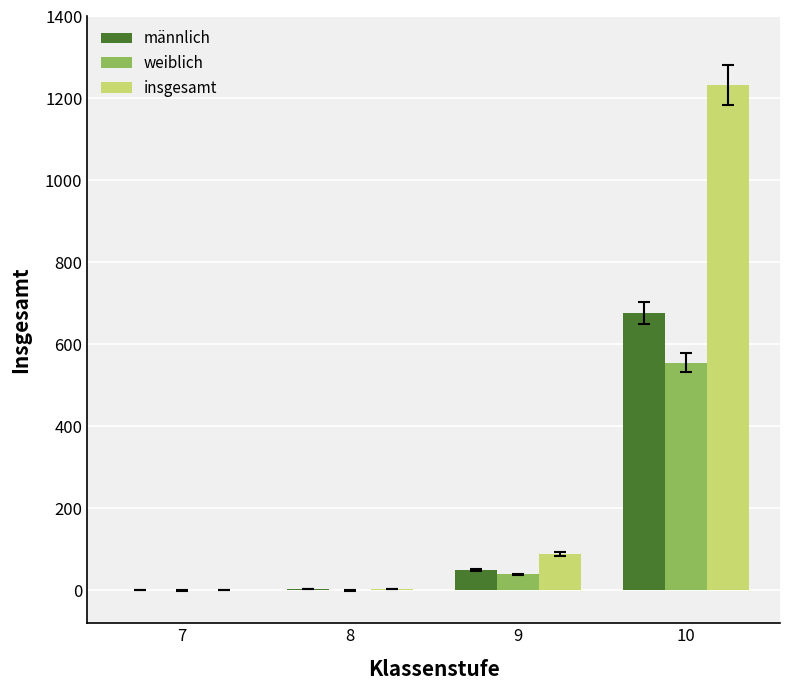

What is the approximate value of weiblich at 9?

39